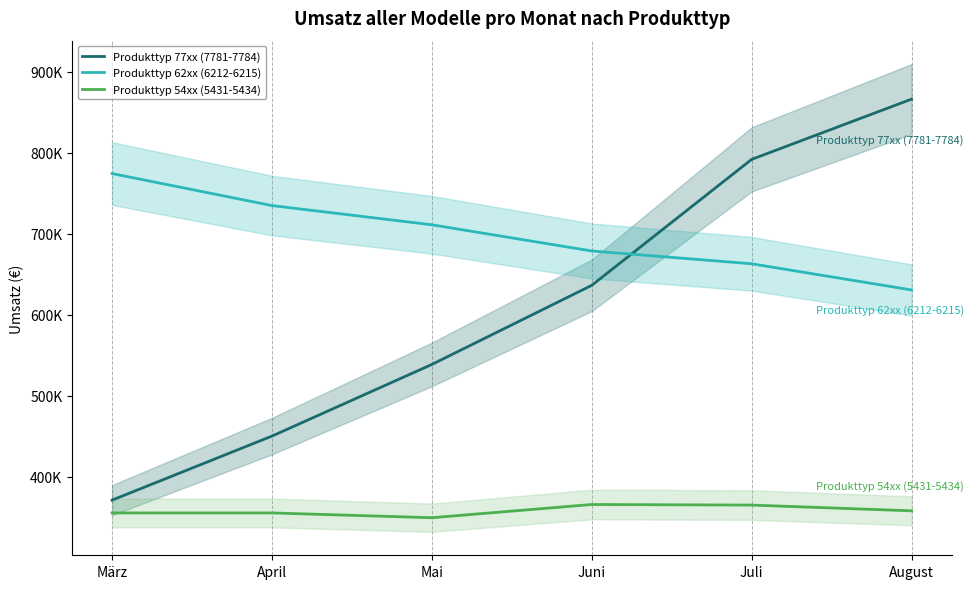

What is the average value of the Produkttyp 77xx (7781-7784) series?

609050